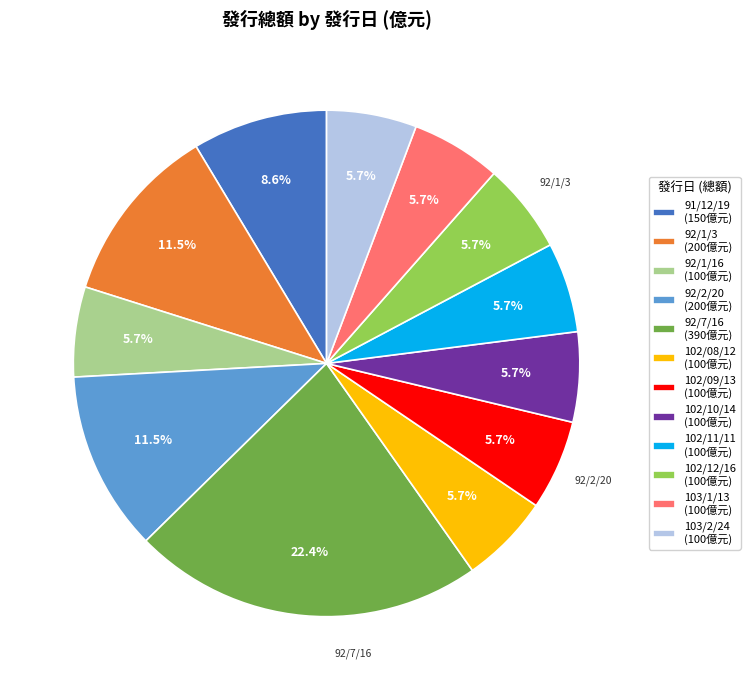

The 92/1/3 slice represents 22% of the pie. True or false?

False